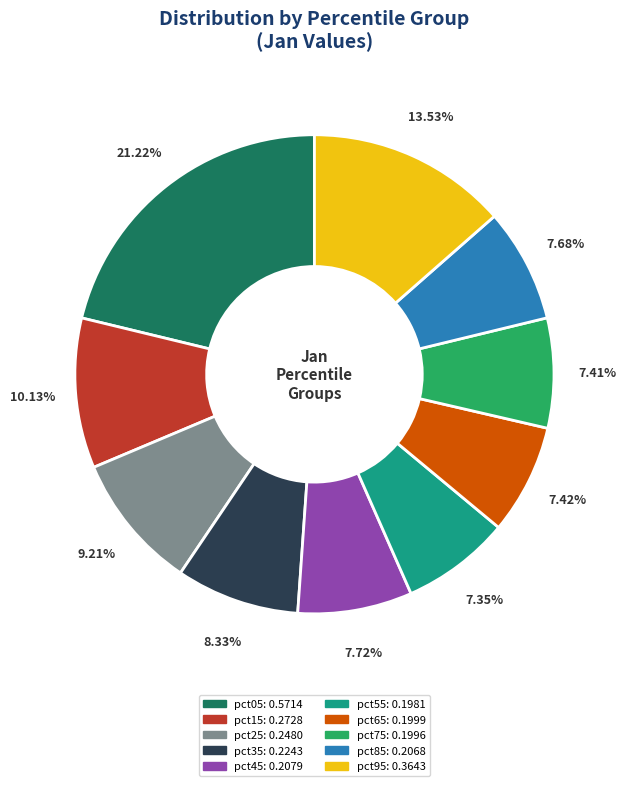

Which has a higher value, pct05 or pct75?

pct05